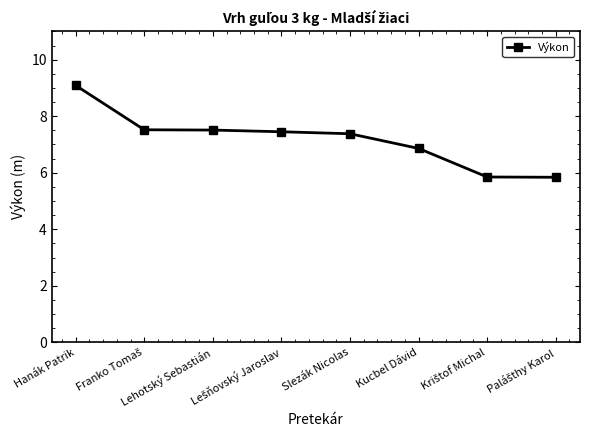

What is the value of the 4th point from the left?

7.5